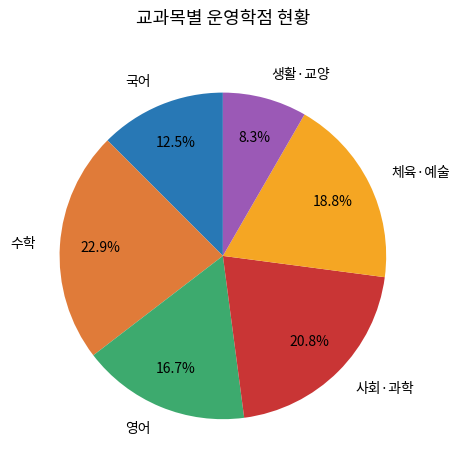

Is there any slice that represents more than half of the pie?

No